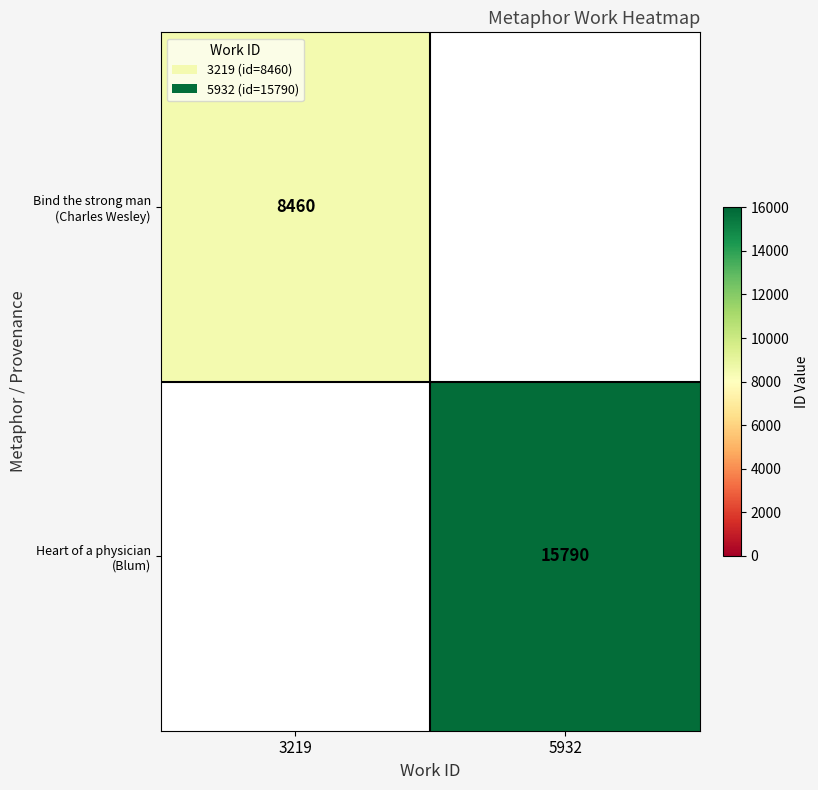

The value of Bind the strong man (Charles Wesley) at 3219 is 13286. True or false?

False